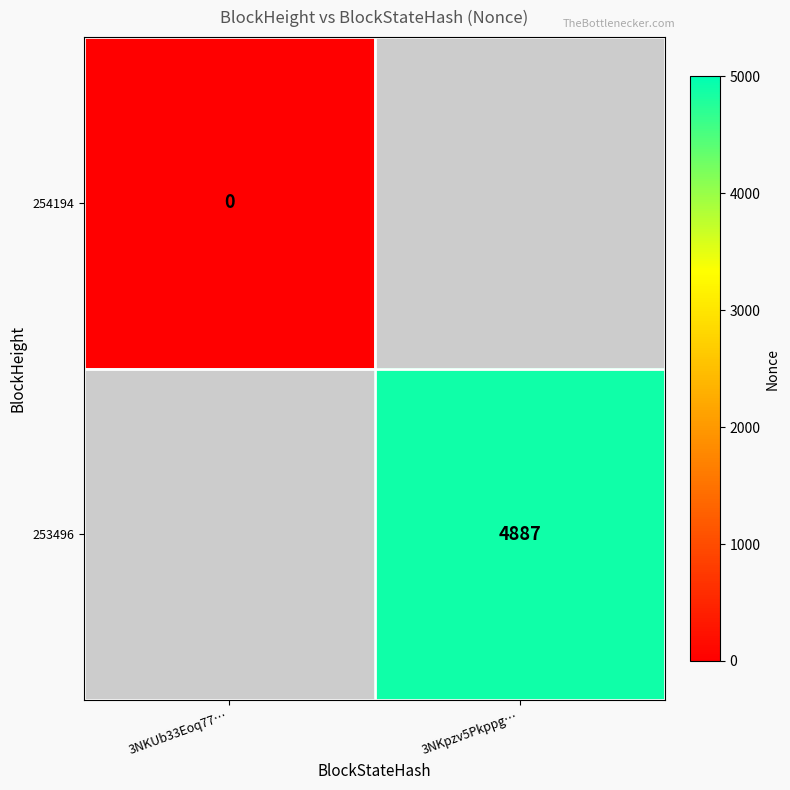

Is the value of 254194 at 3NKUb33Eoq77… greater than the value of 253496 at 3NKpzv5Pkppg…?

No